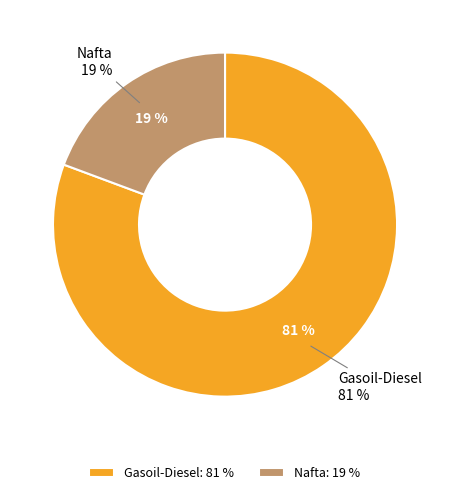

What is the total percentage of Nafta and Gasoil-Diesel?

100.0%